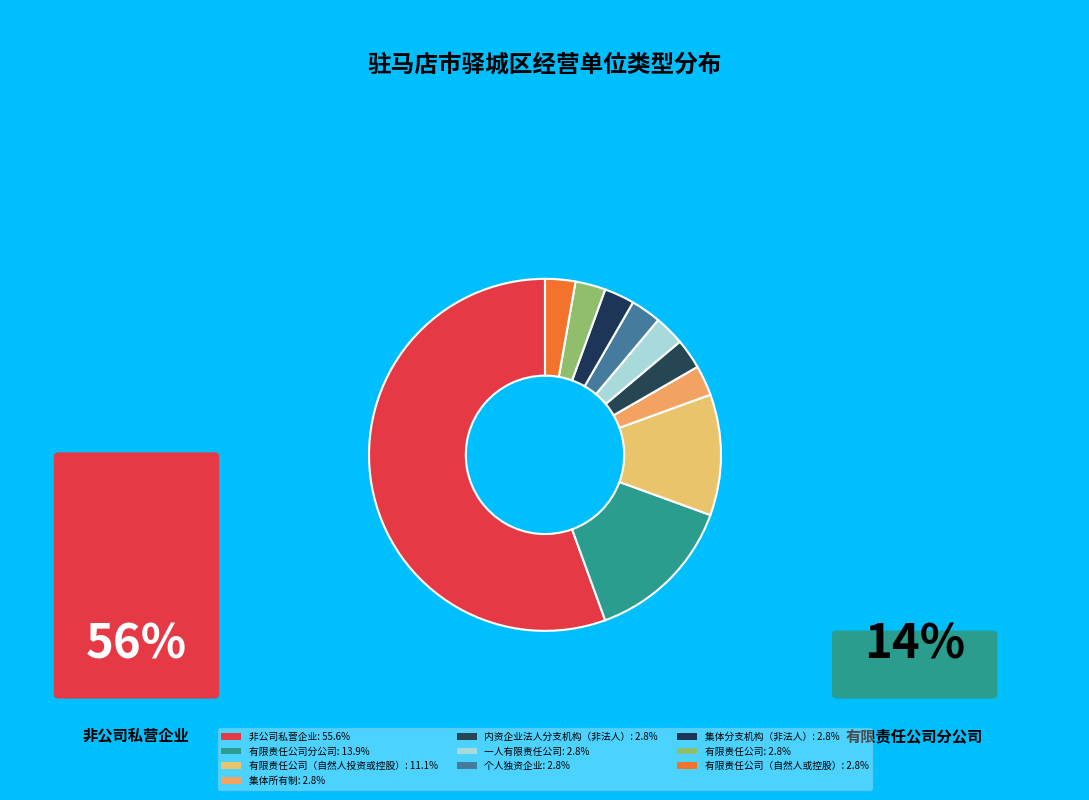

How many segments does this pie chart have?

10